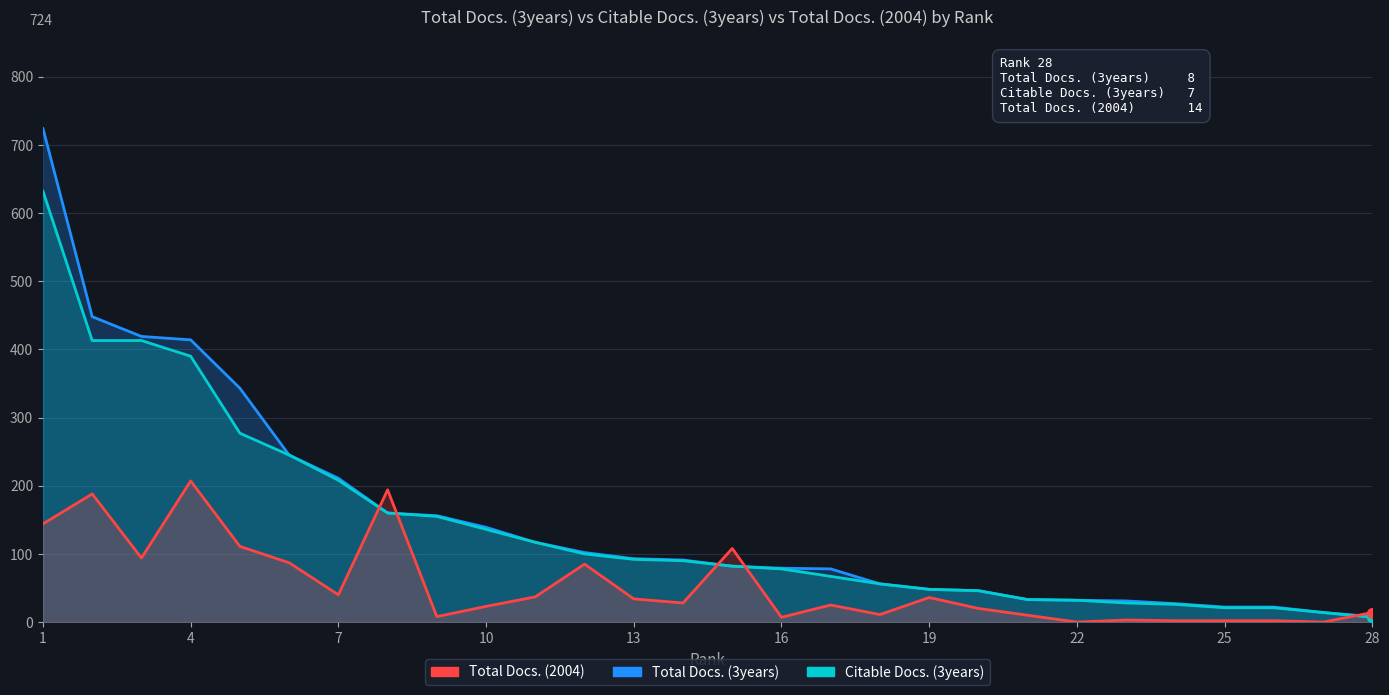

The value of Total Docs. (3years) at 19 is 72. True or false?

False